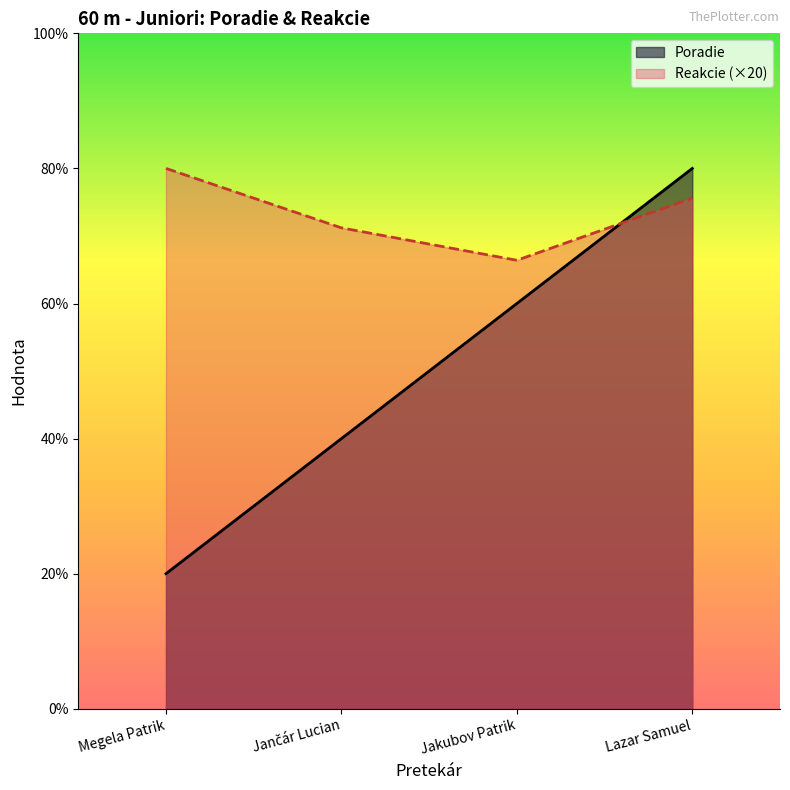

At how many categories does at least one series exceed 2?

4